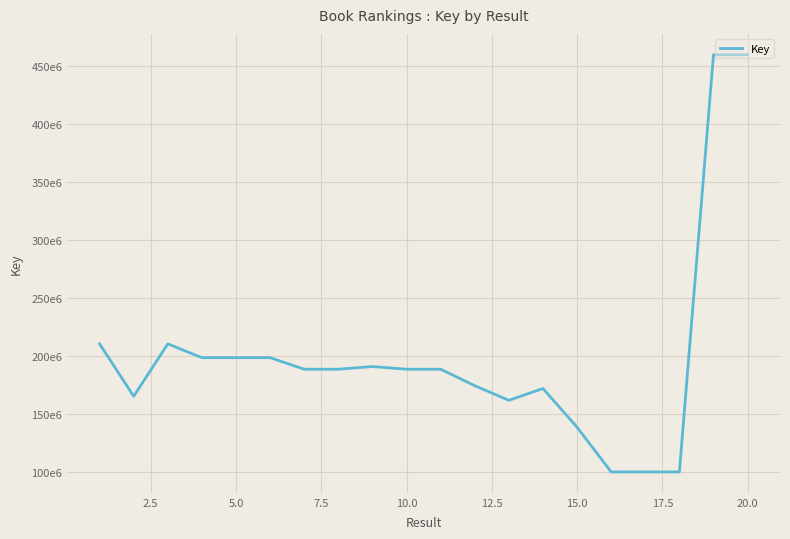

Does the chart have visible grid lines?

Yes